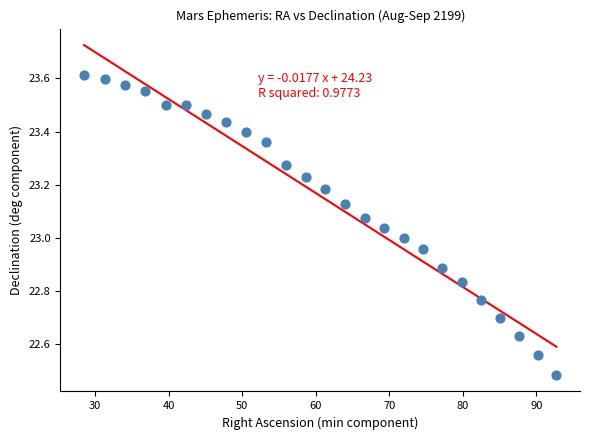

What is the range of Y values (max minus min)?

1.1